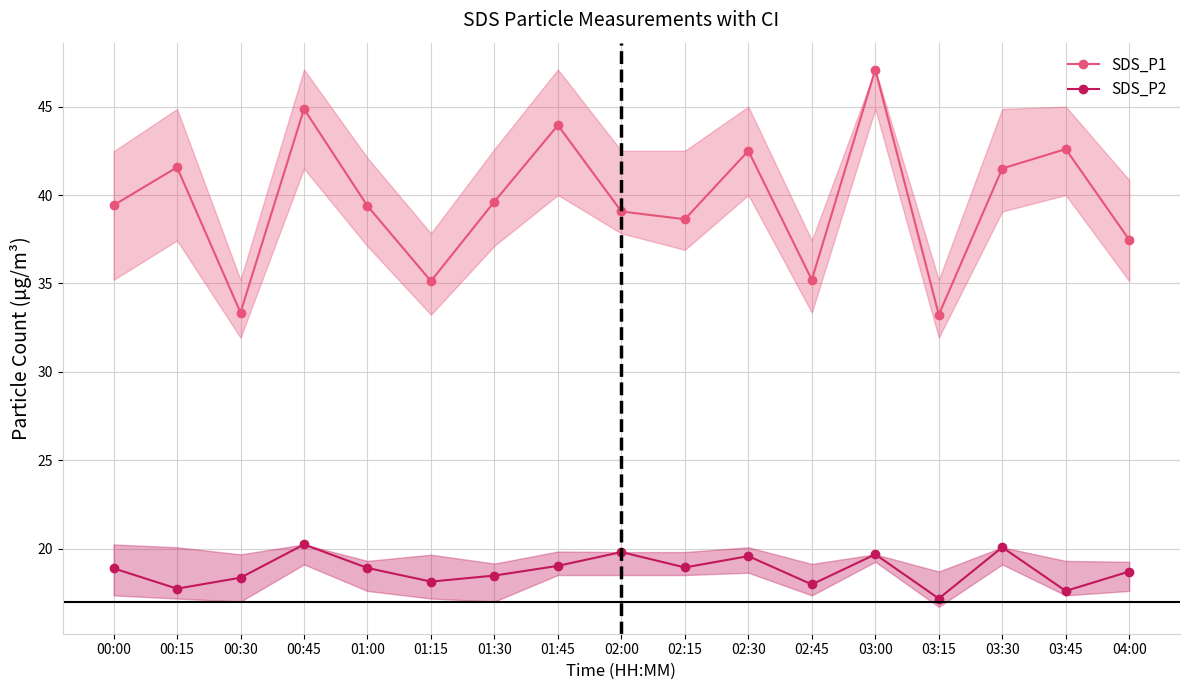

At which category does SDS_P2 reach its first local valley?

00:15